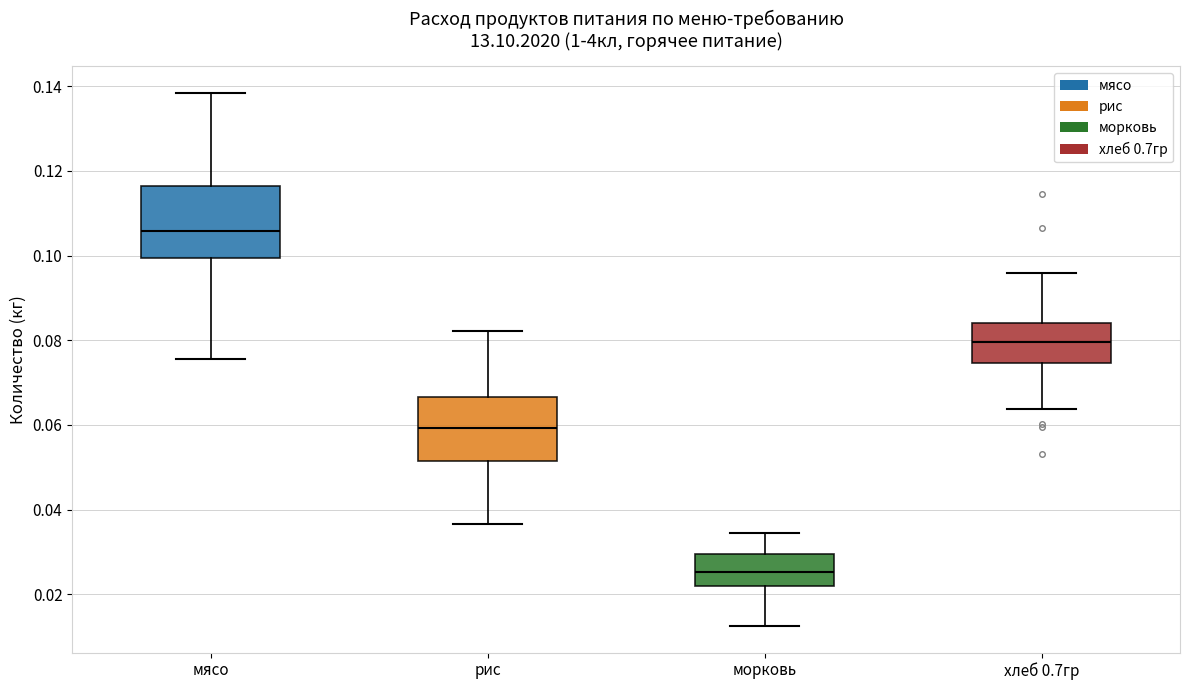

Which box is the tallest, from its lower edge to its upper edge?

мясо